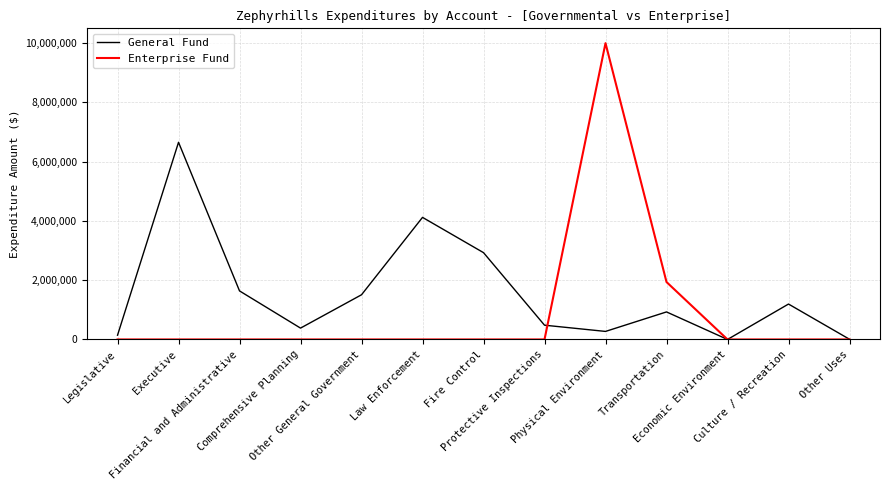

List the series in order of their peak value, highest first.

Enterprise Fund, General Fund